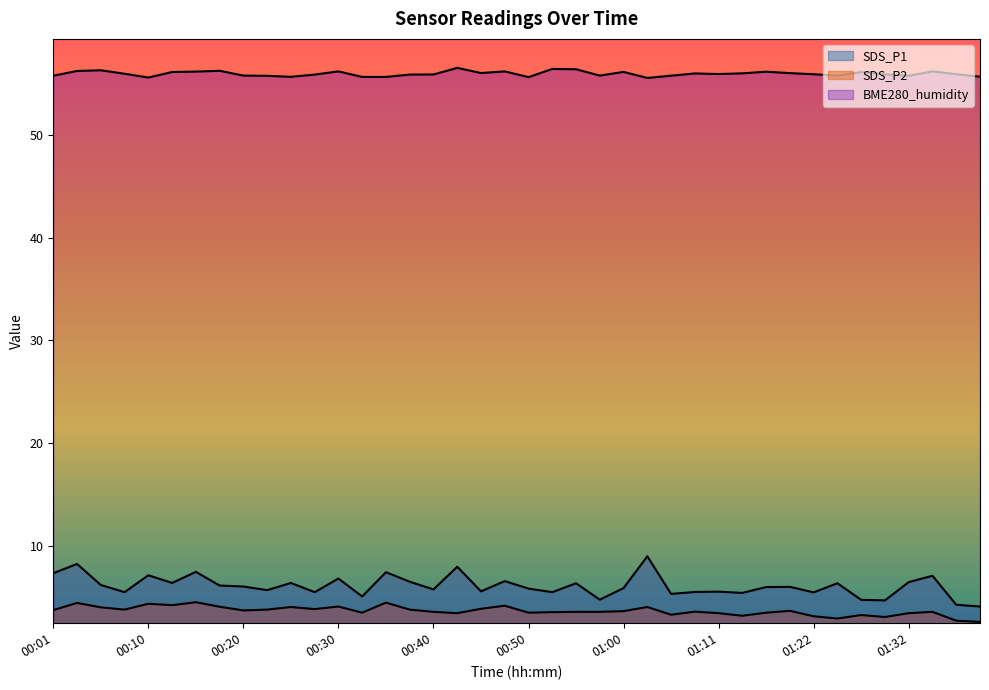

Which has a higher value, 01:35 or 01:27?

01:35